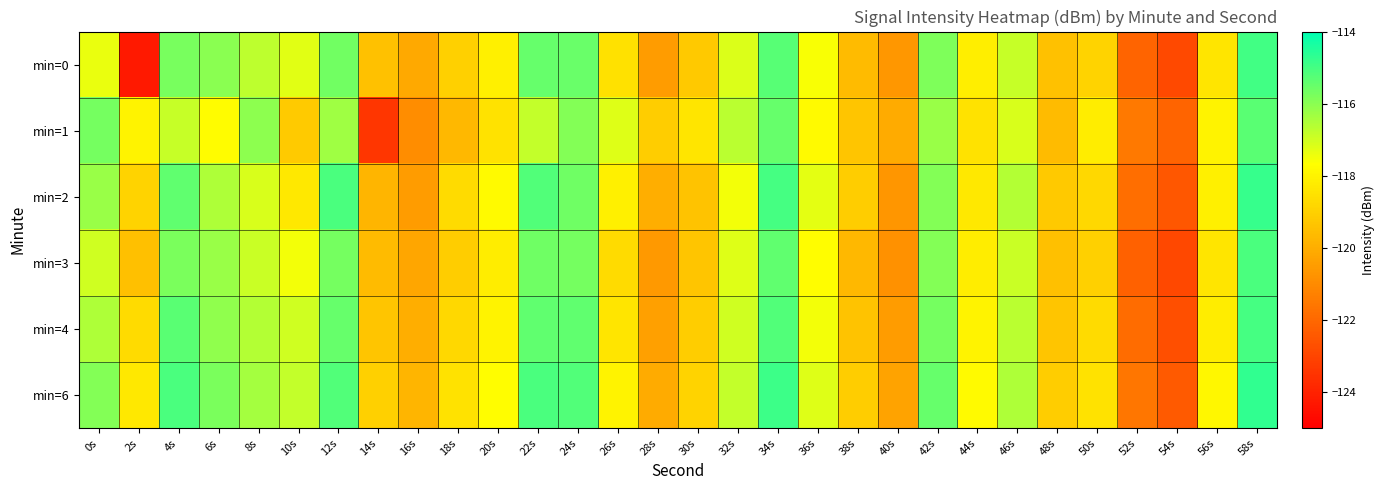

Rank the series by their maximum value, from highest to lowest.

min=6, min=2, min=0, min=4, min=3, min=1